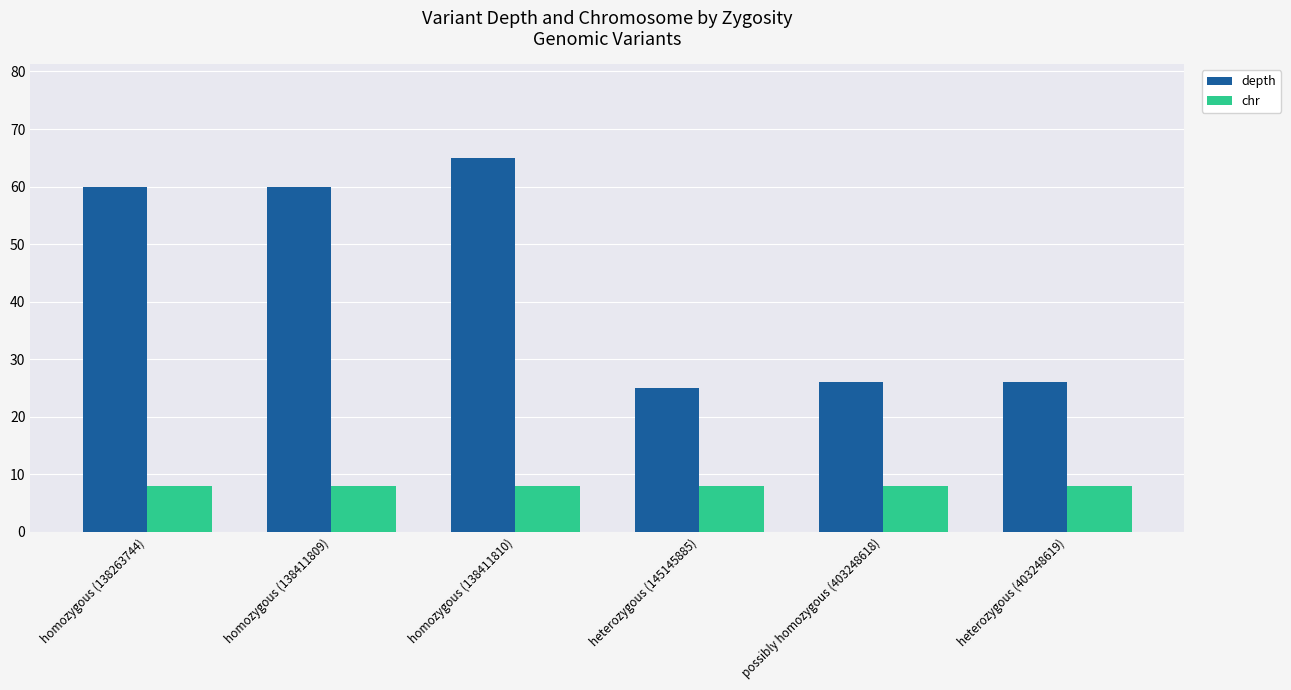

What is the average value of the chr series?

8